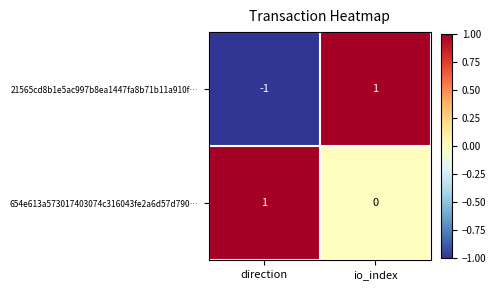

The value of 21565cd8b1e5ac997b8ea1447fa8b71b11a910f… at io_index is 1. True or false?

True